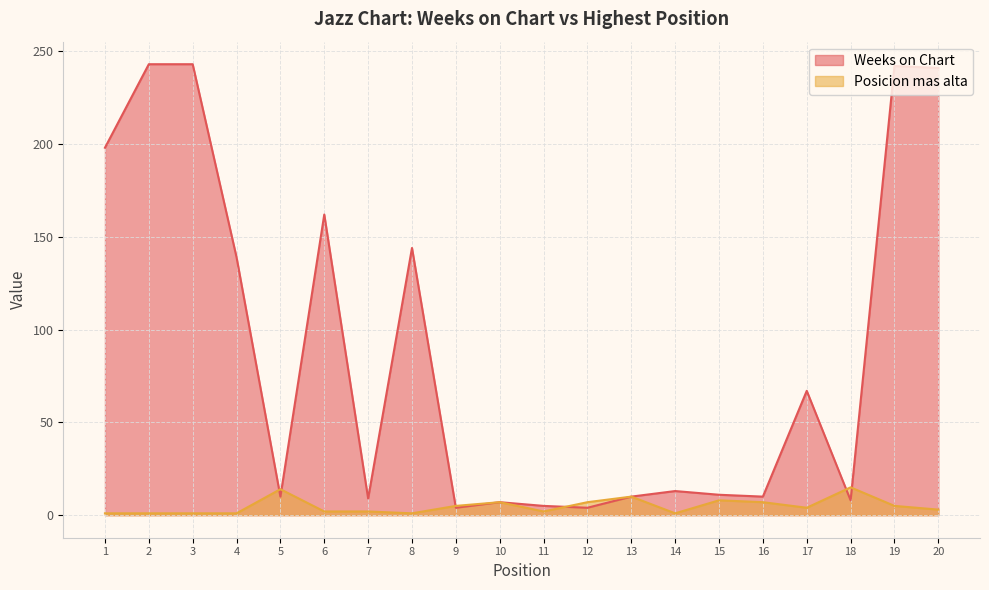

How many interior local valleys does the Weeks on Chart series have?

6